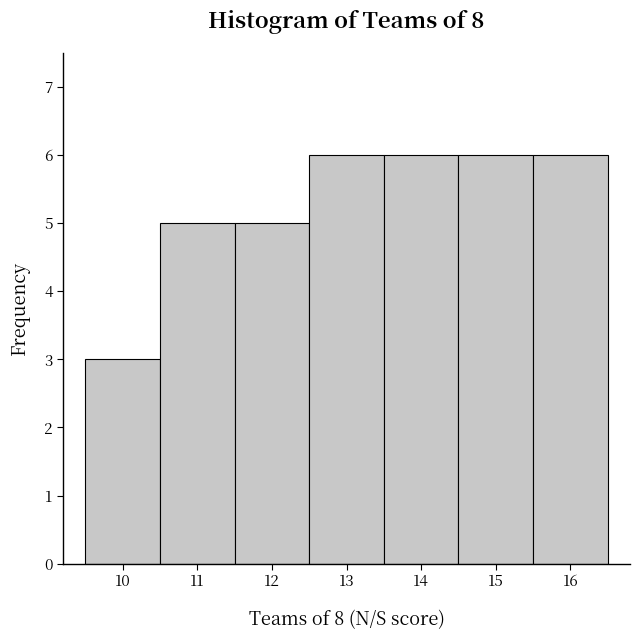

Reading left to right, list every bar in this chart as the range it spans on the x-axis followed by its height. The values are not printed on the chart, so give them approximately, as read against the axis.

9.5 to 10.5: 3
10.5 to 11.5: 5
11.5 to 12.5: 5
12.5 to 13.5: 6
13.5 to 14.5: 6
14.5 to 15.5: 6
15.5 to 16.5: 6